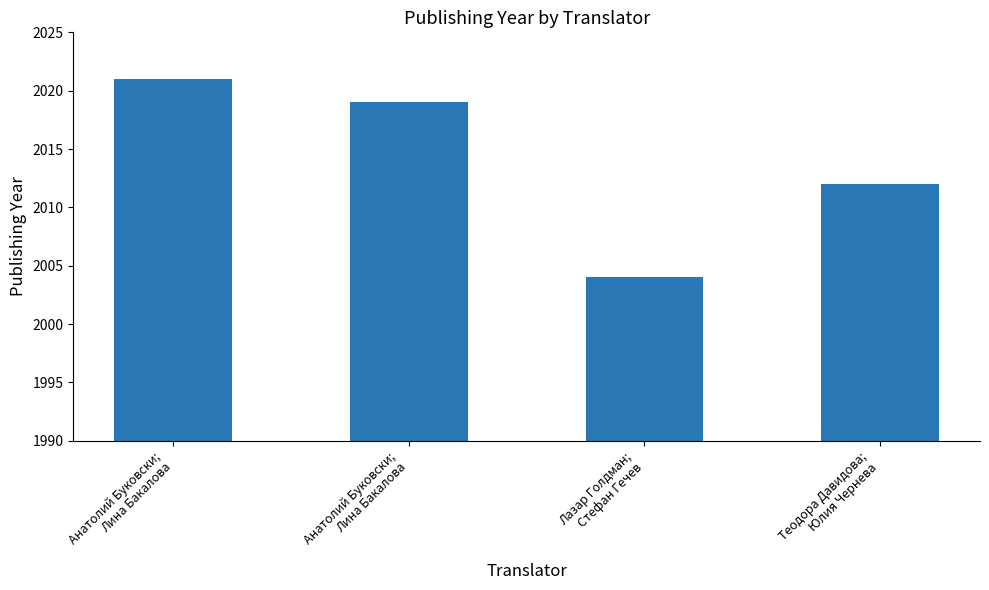

The value at Анатолий Буковски;
Лина Бакалова is 827. True or false?

False